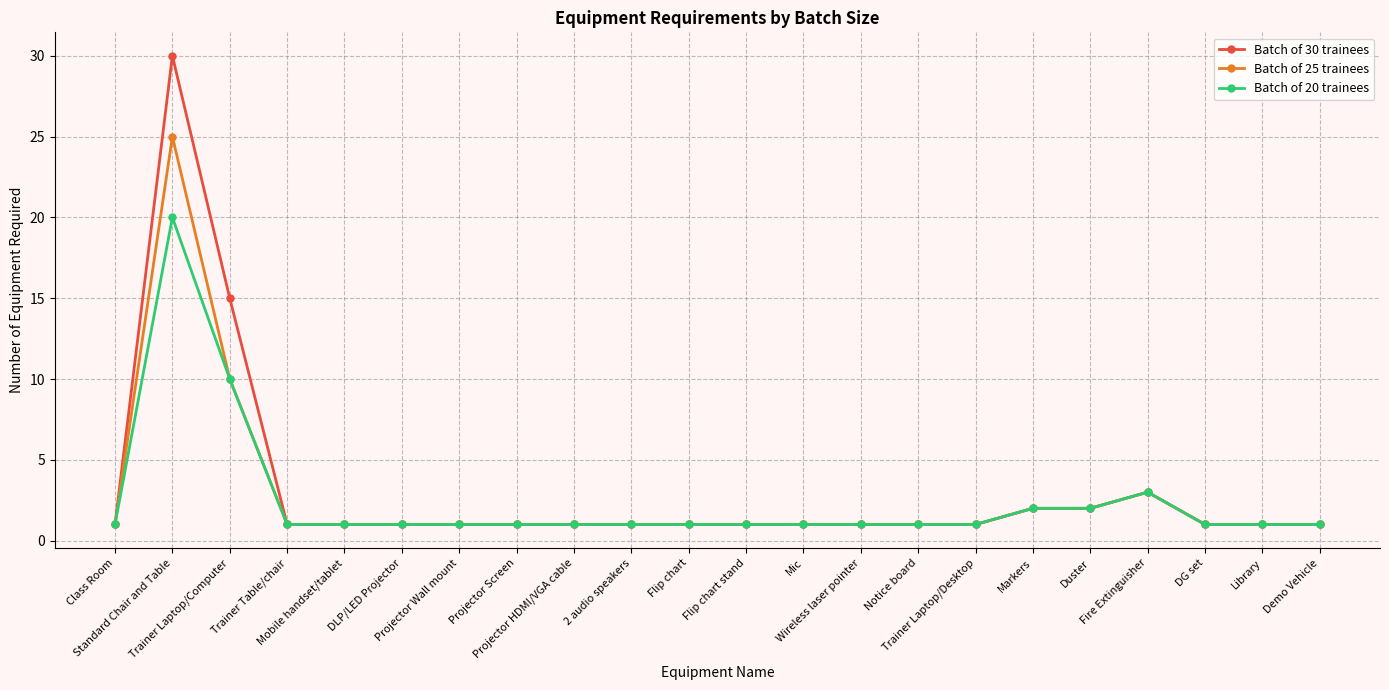

What is the total value across all series at Mobile handset/tablet?

3